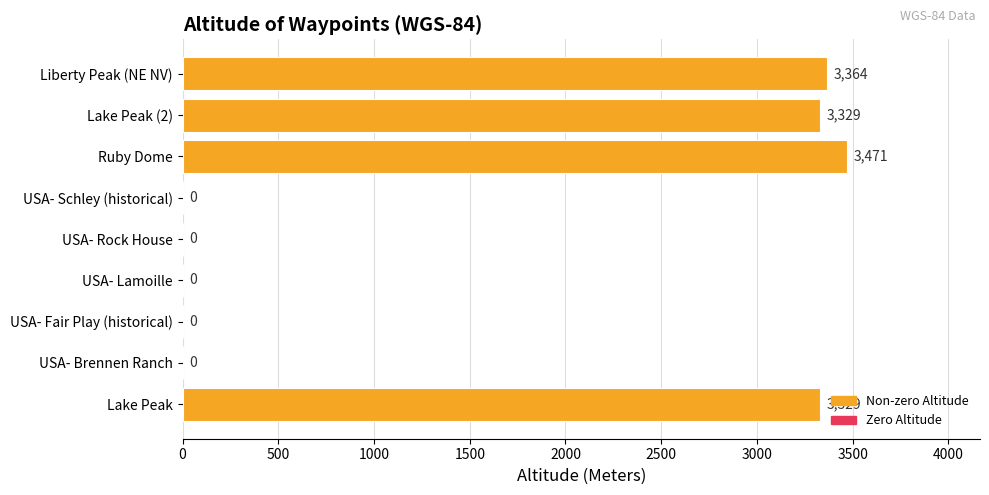

Which label corresponds to the largest value in the chart?

Ruby Dome